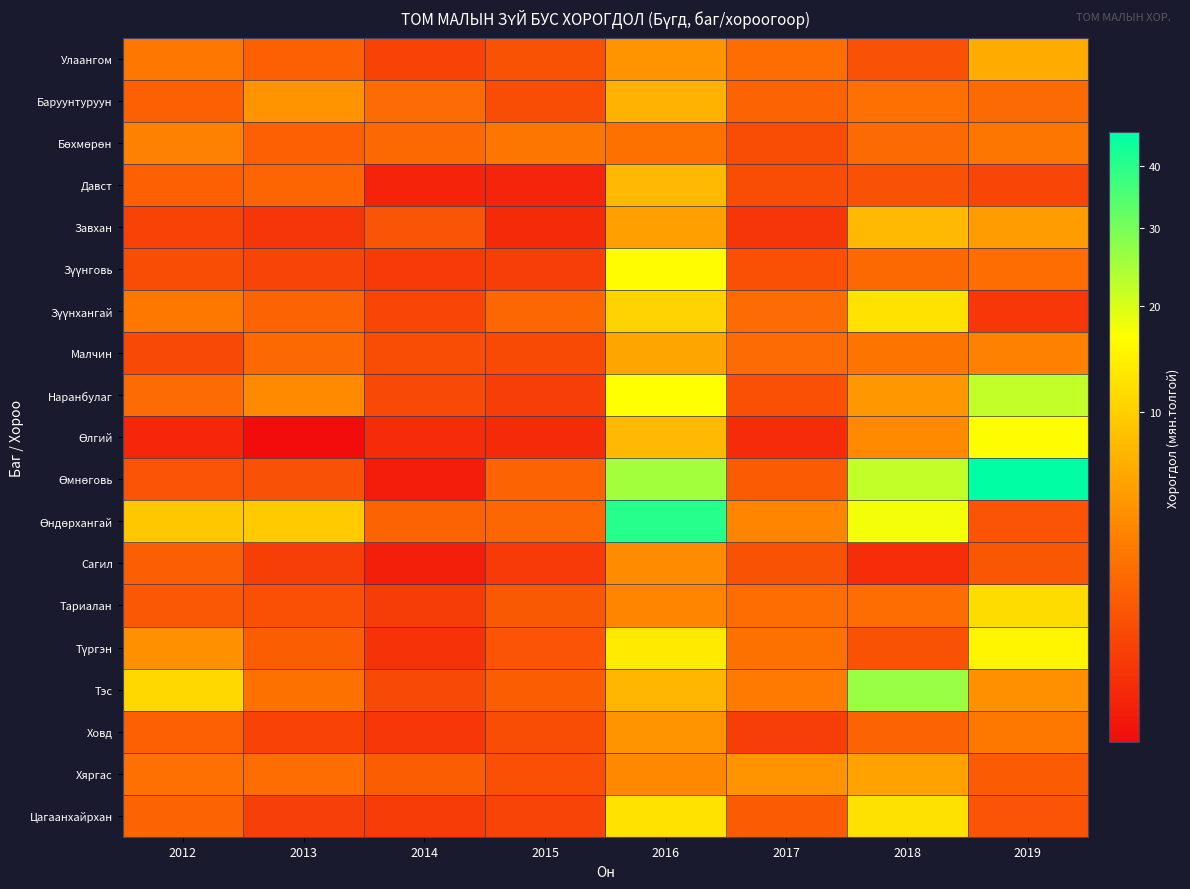

What is the difference between the highest and lowest values at 2016?

37.7